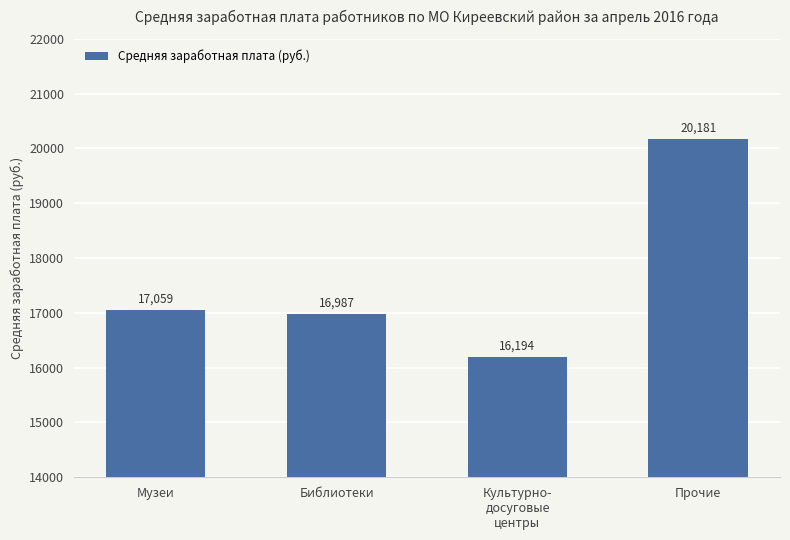

What is the maximum value shown in the chart?

20181.1